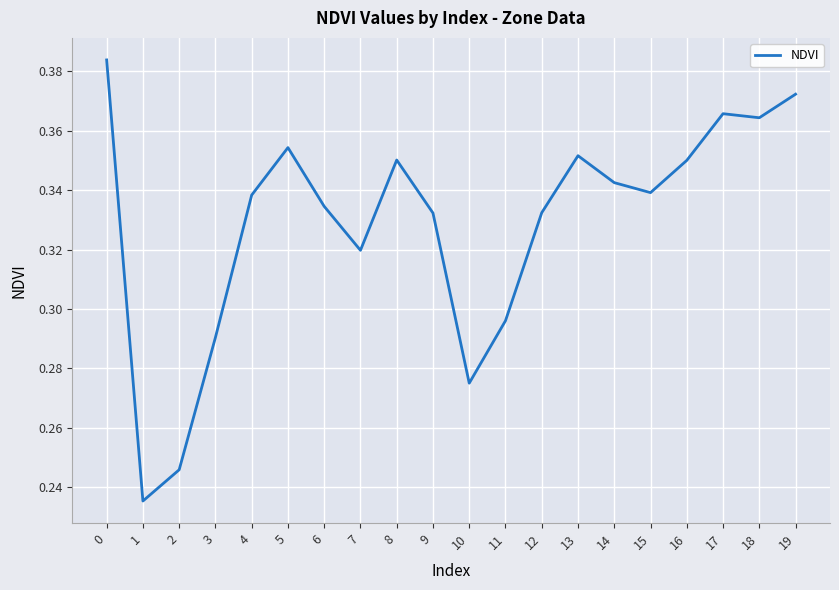

Which has a higher value, 18 or 3?

18